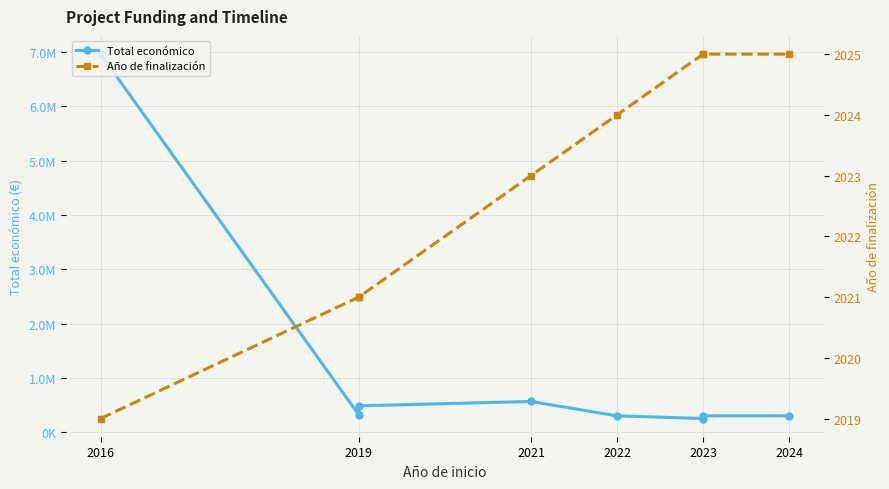

True or false: Total económico has a value of 72757 at 2023.

False